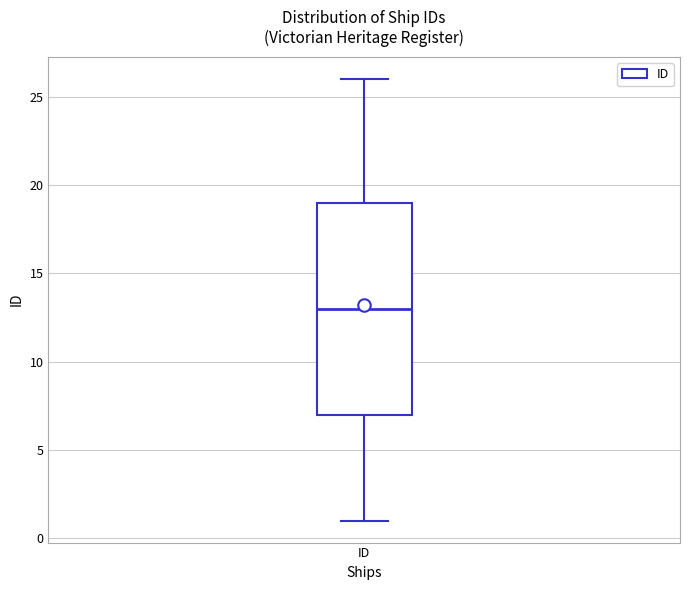

Where does the upper whisker of the box for ID end on the y-axis? The values are not printed on the chart, so give them approximately, as read against the axis.

26